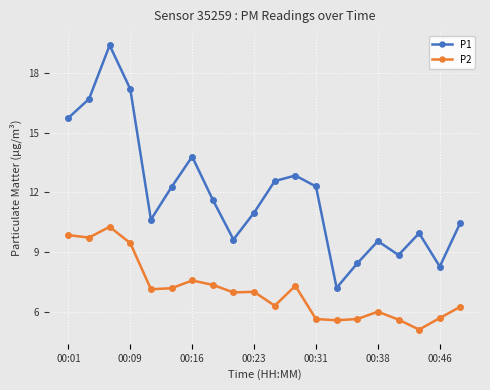

What is the difference between the second highest and minimum values in the P1 series?

10.0